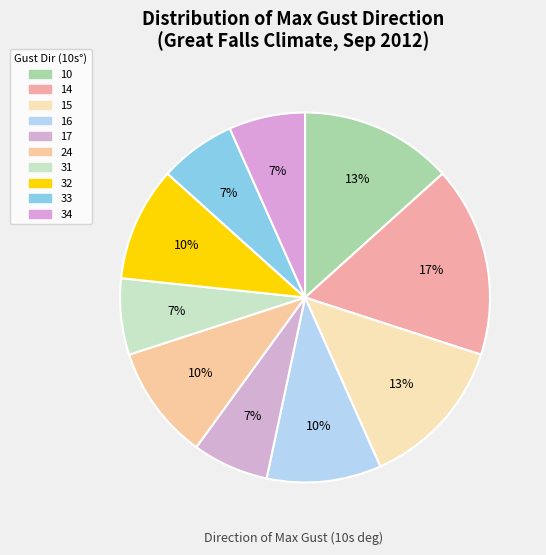

Is there any slice that represents more than half of the pie?

No